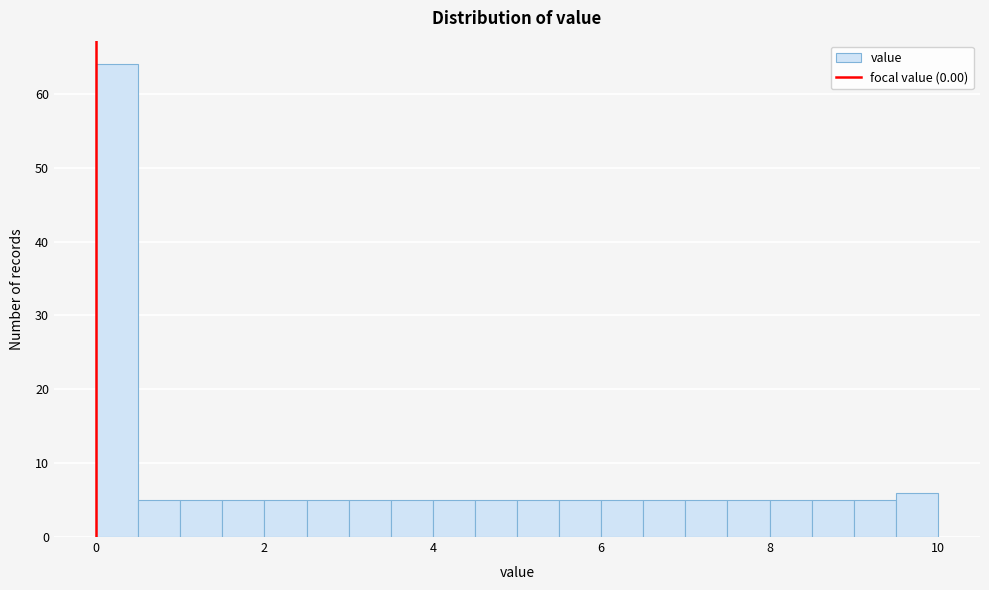

Around what value on the x-axis is the tallest bar? Give the approximate position of its centre, as read against the axis.

0.2